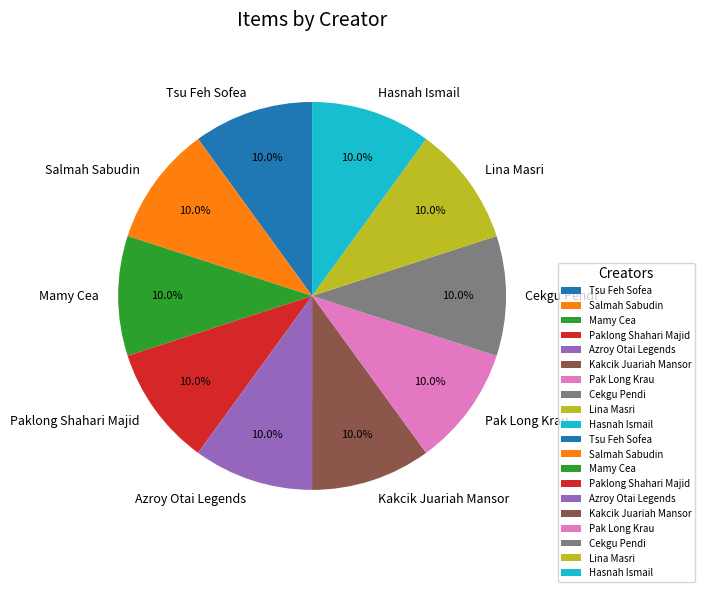

Is there a majority slice in this chart?

No